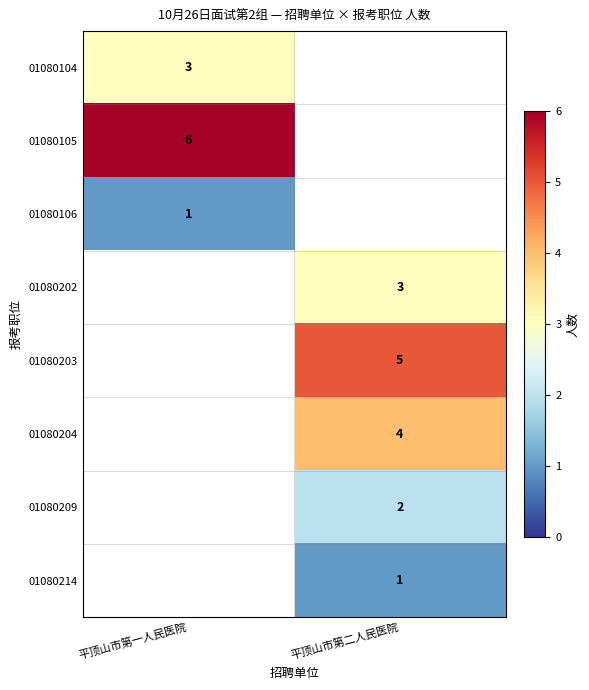

The value of 01080202 at 平顶山市第二人民医院 is 3. True or false?

True